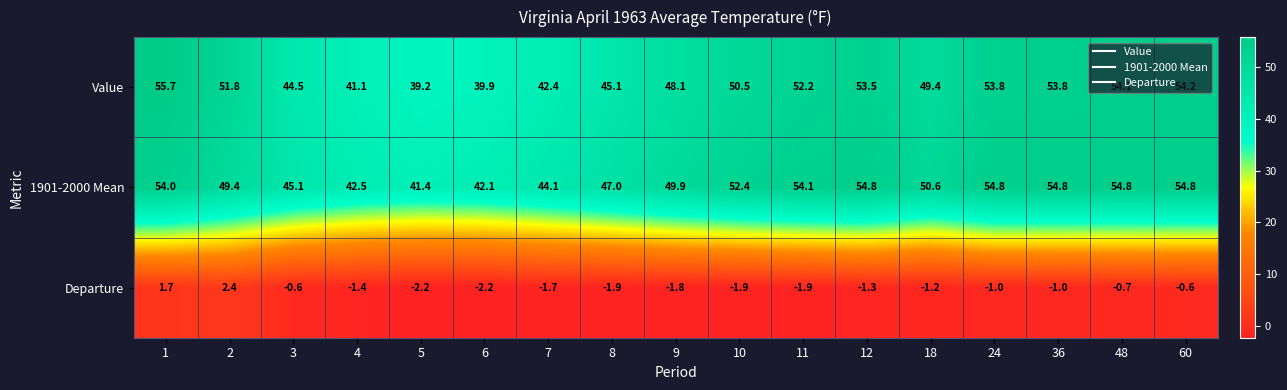

What is the difference between the second highest and minimum values in the Departure series?

3.9